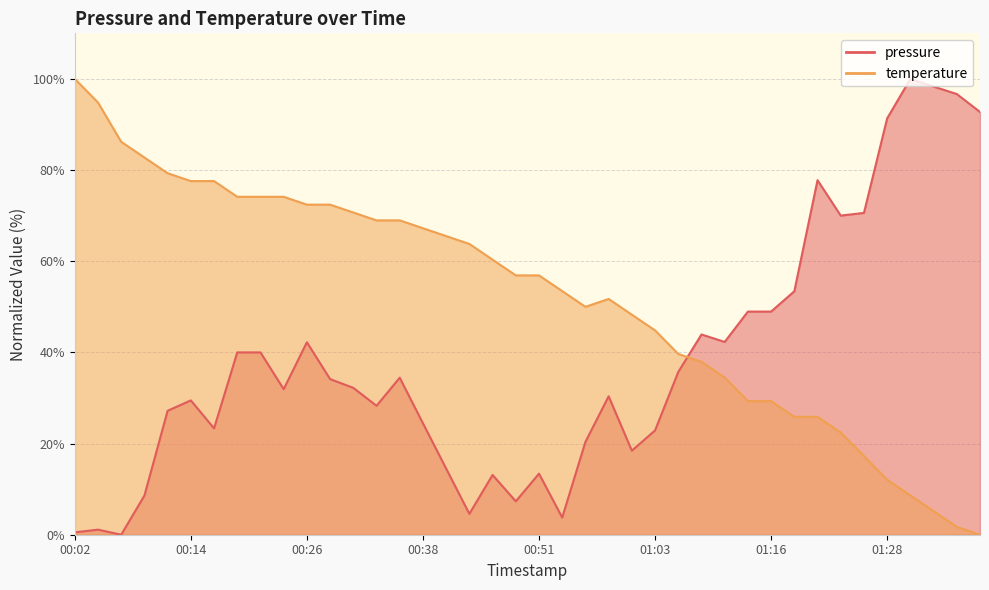

What is the label of the 13th point from the right?

01:08